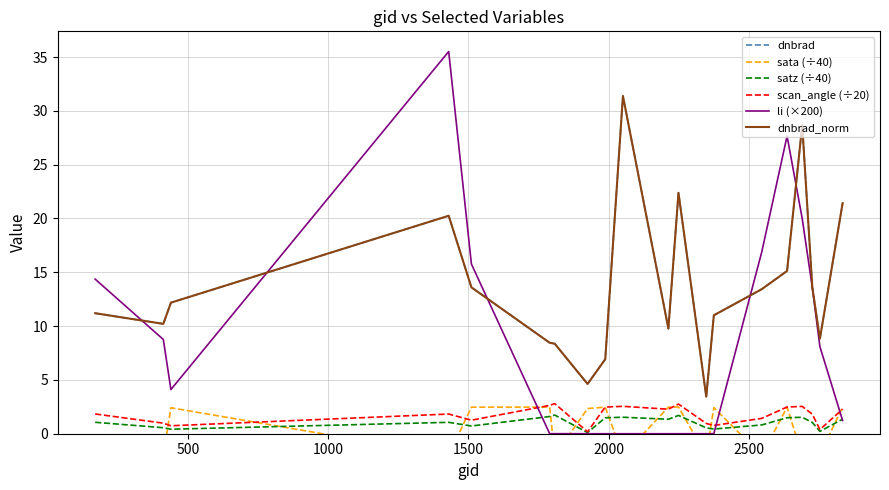

True or false: dnbrad_norm has more than 2 points higher than both neighbors.

True